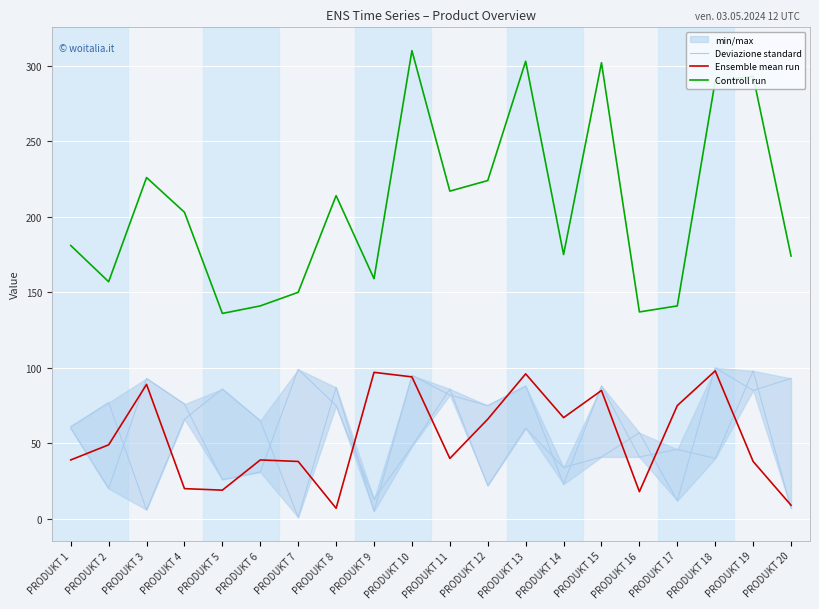

How many data points in Controll run are above 203?

9